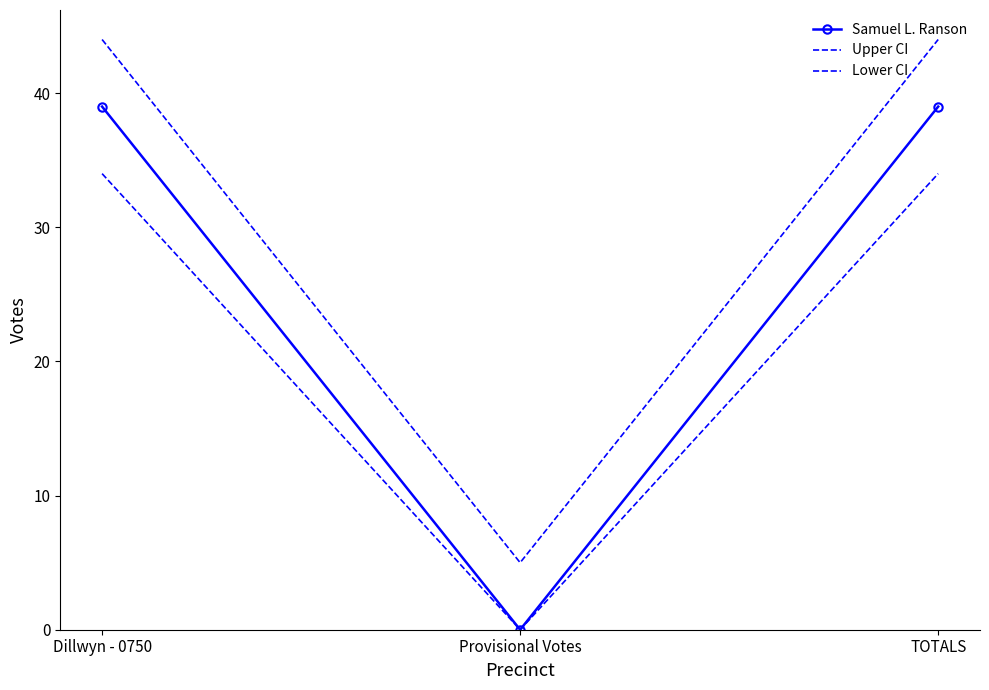

Count the Samuel L. Ranson values in the range 0 to 39.

3